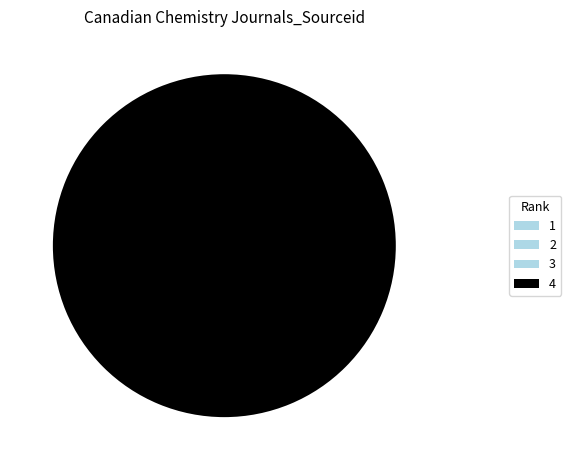

How many slices are in this pie chart?

4